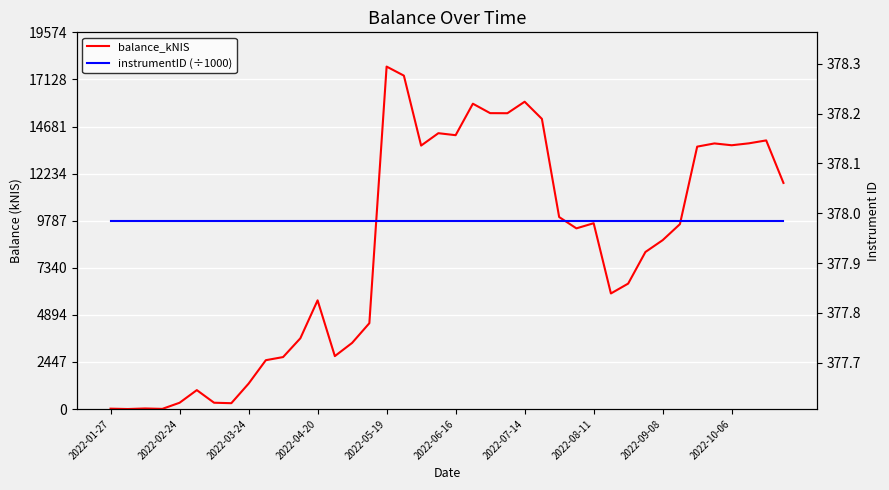

Between 11 and 17, which series saw the biggest shift?

balance_kNIS